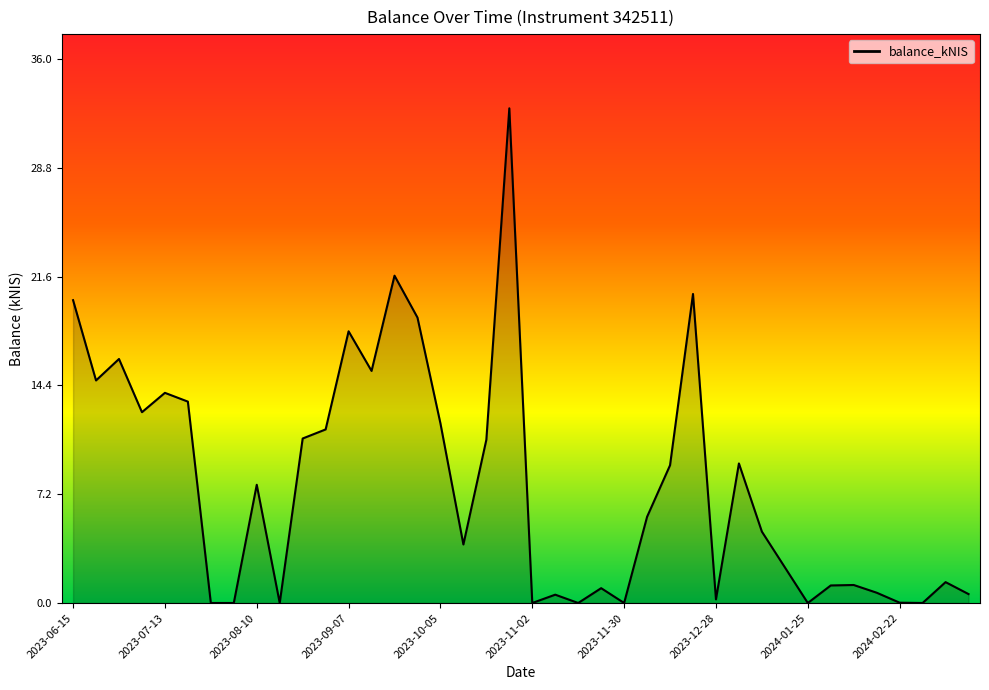

What is the maximum value shown in the chart?

32.7